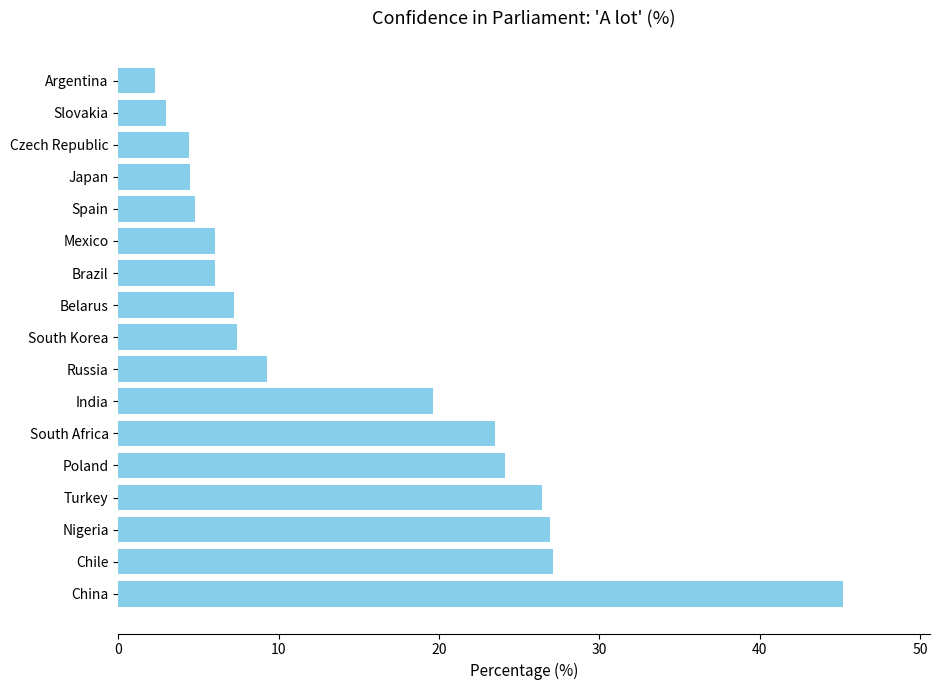

Approximately how many times larger is the value at Slovakia compared to Belarus?

0.4